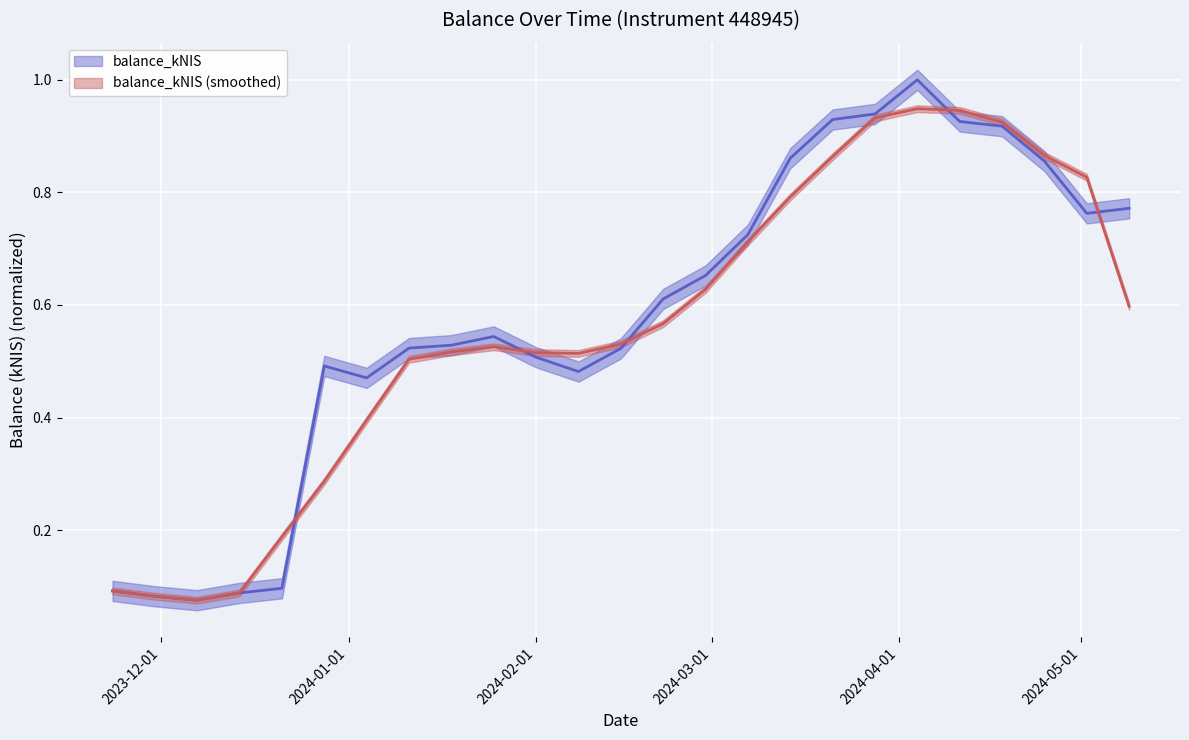

The chart shows a value of 0.8 at 2024-05-09. True or false?

True